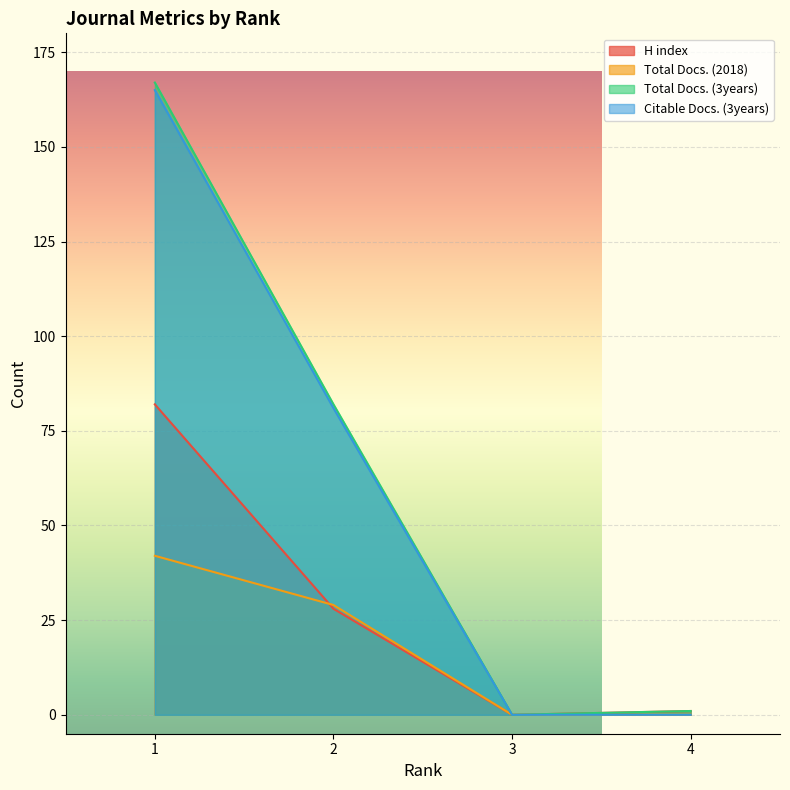

What is the difference between the maximum and minimum values in the H index series?

82